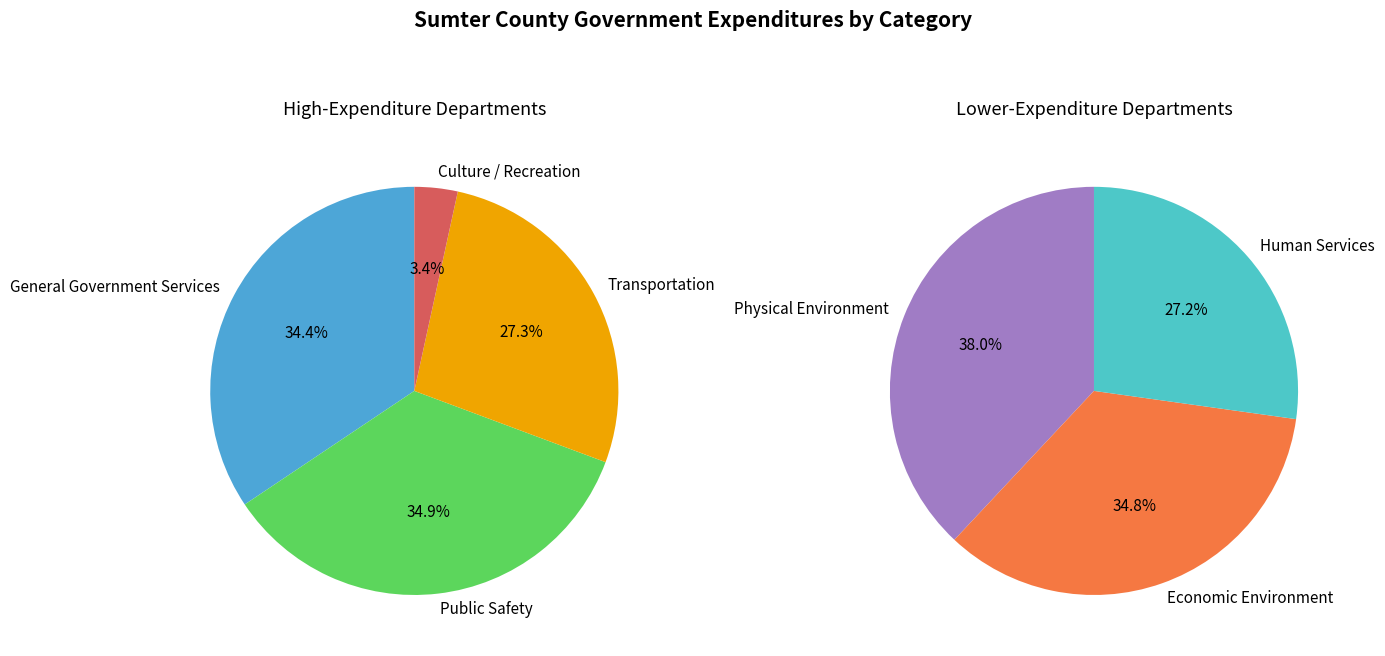

What is the change in value from Physical Environment to Human Services?

-559402